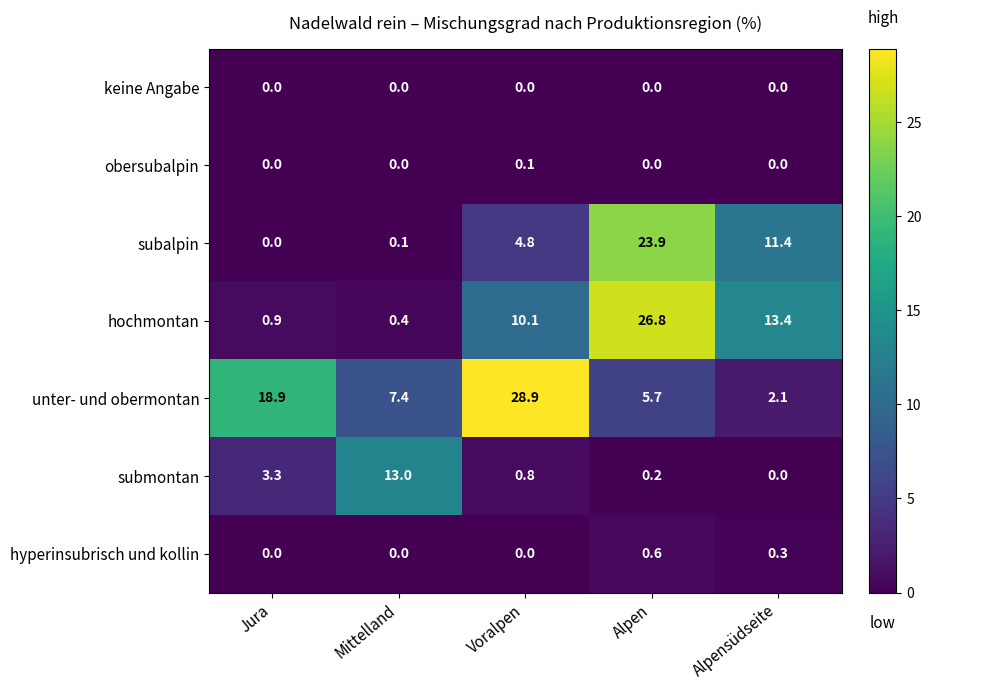

At which category does the chart reach its minimum across all series?

Jura